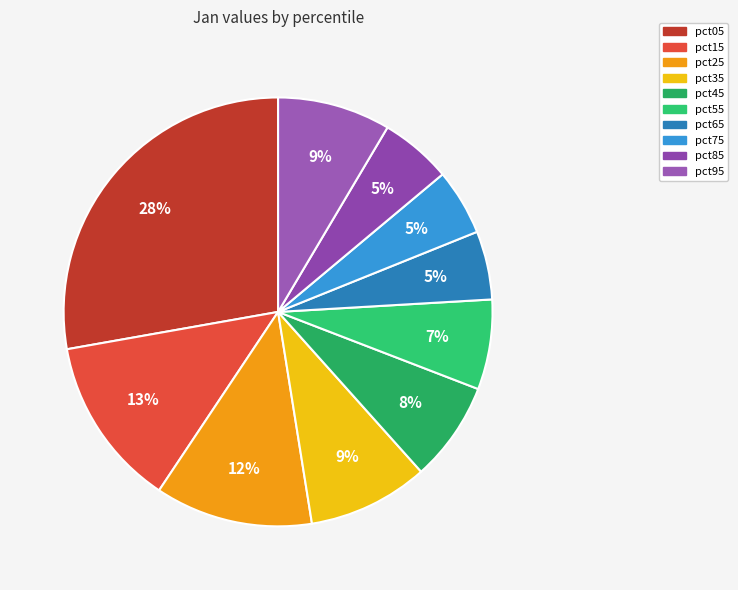

How many slices are in this pie chart?

10